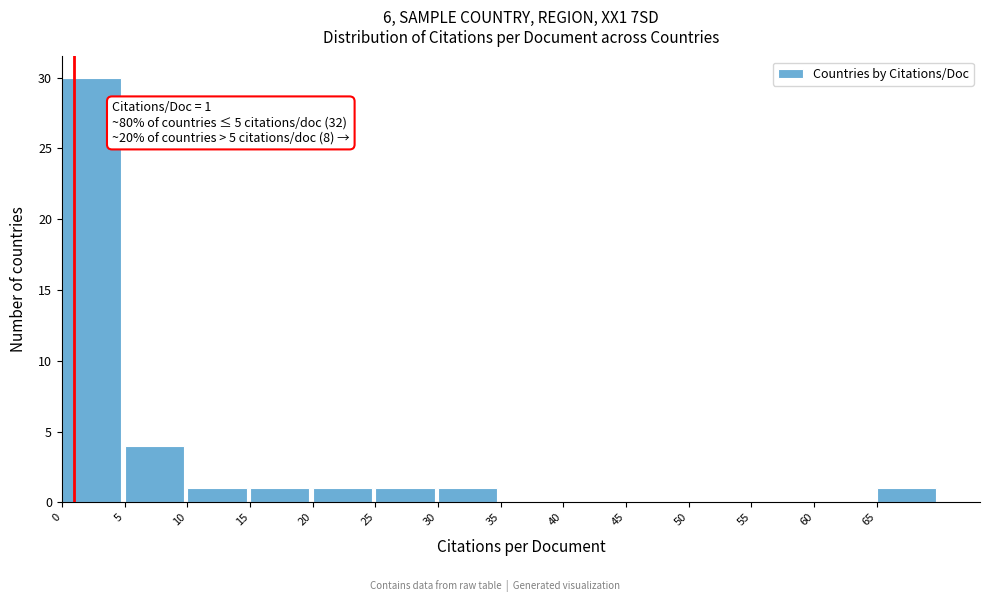

Which range on the x-axis has the tallest bar?

0 to 5